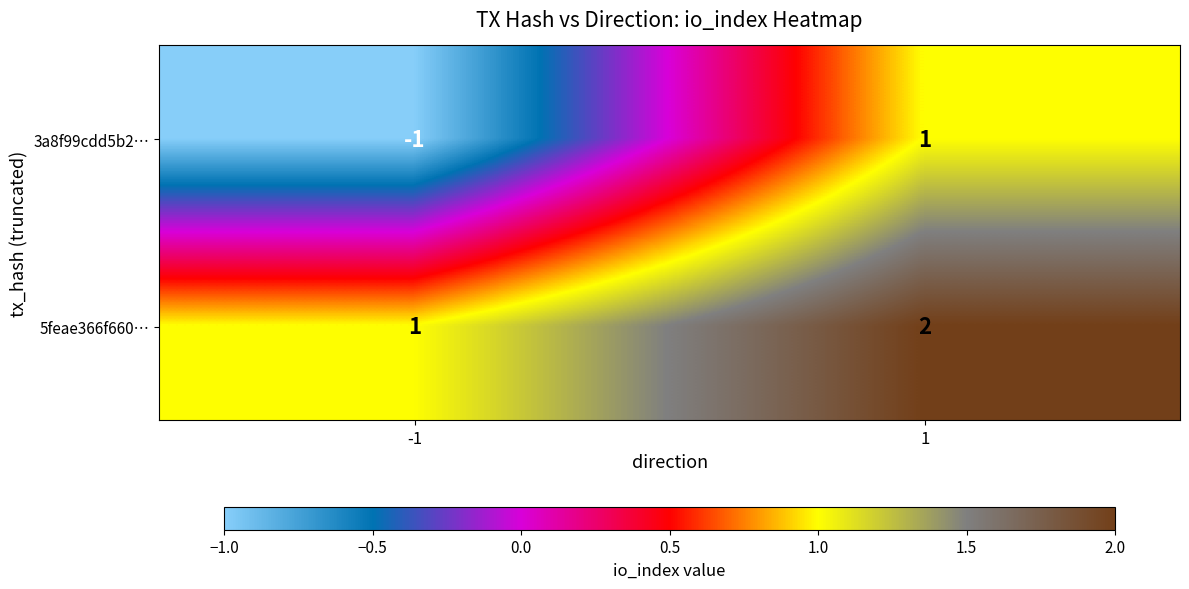

What is the spread (max minus min) of values at 1?

1